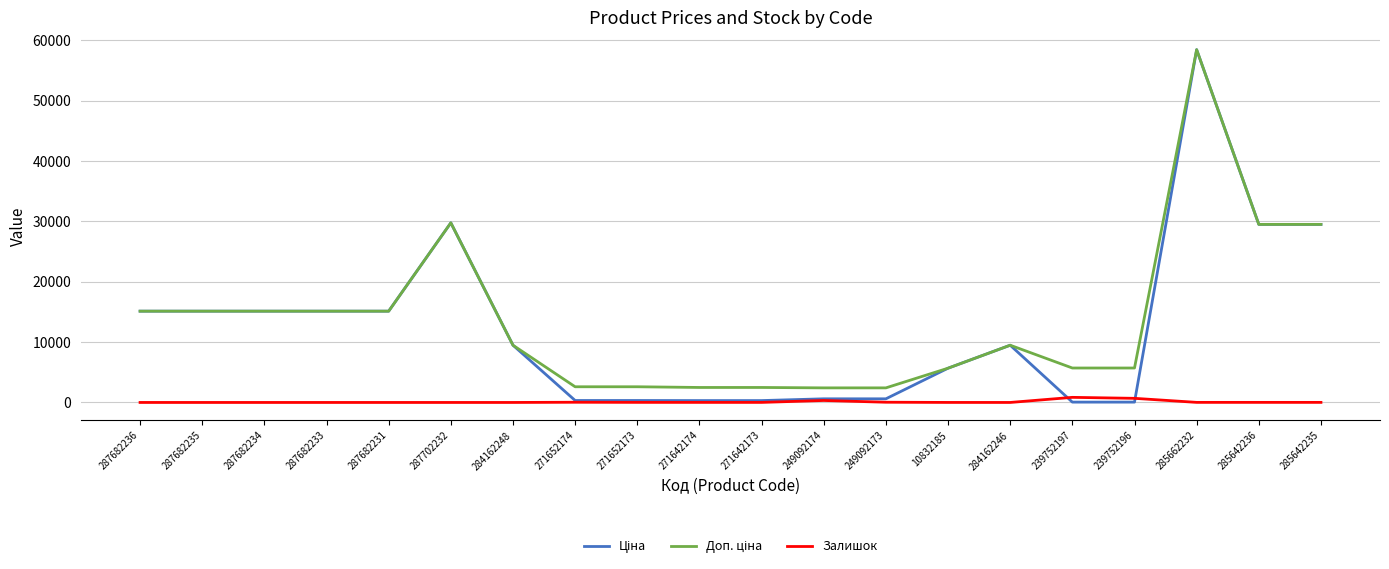

The Залишок series shows 0.0 at 287682234. True or false?

True